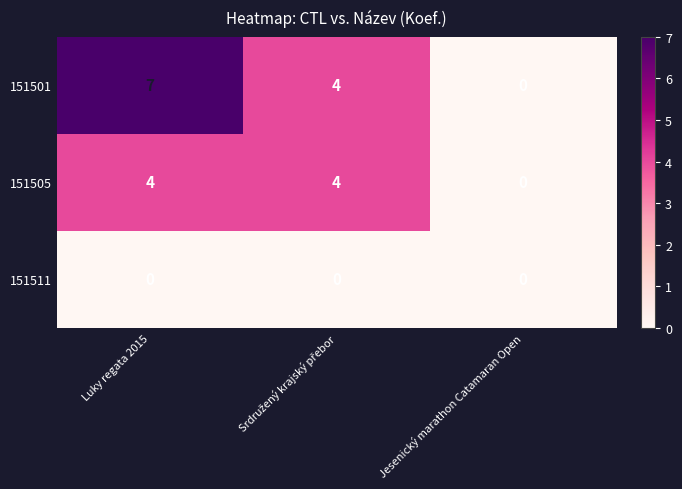

The value of 151505 at Luky regata 2015 is 4. True or false?

True